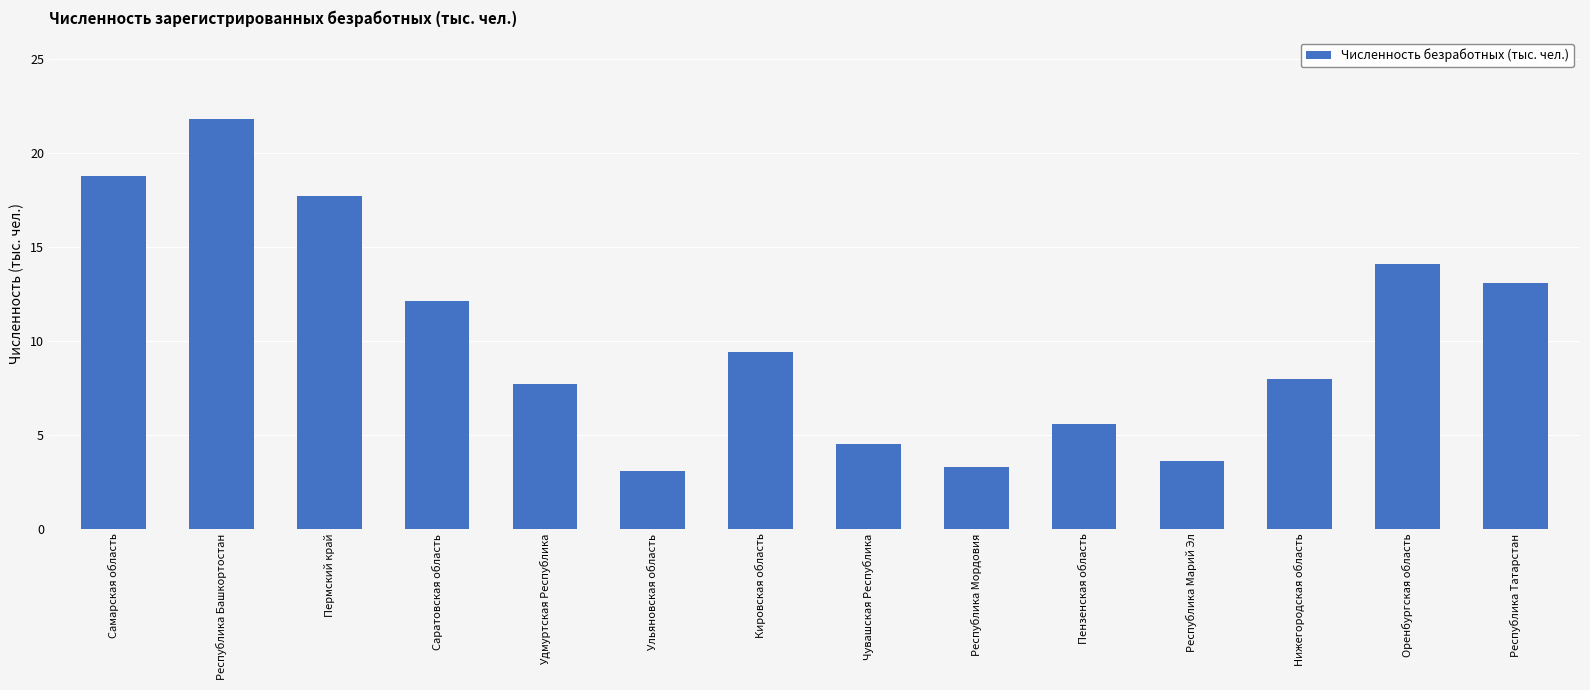

What is the label of the 2nd bar from the right?

Оренбургская область